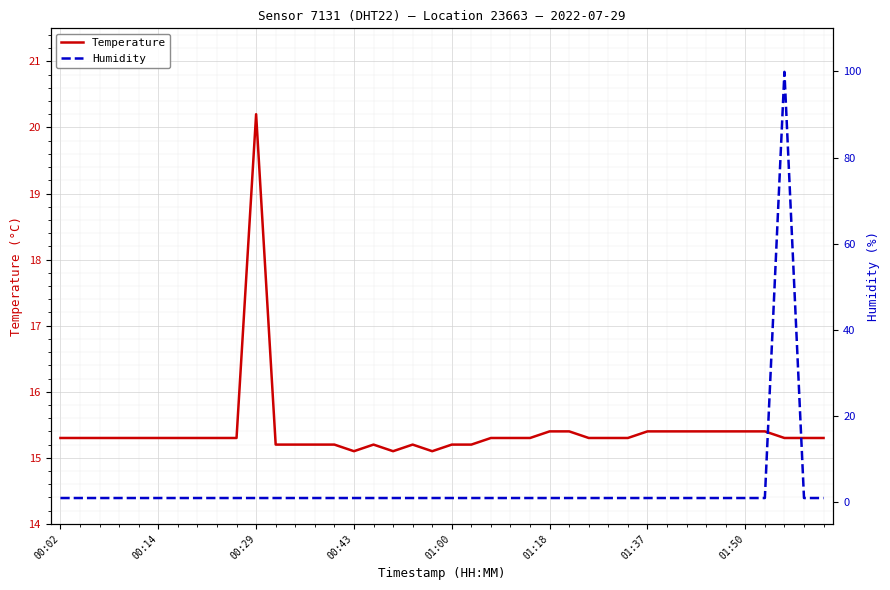

What is the value of the Temperature point at the 13th from the left?

15.2